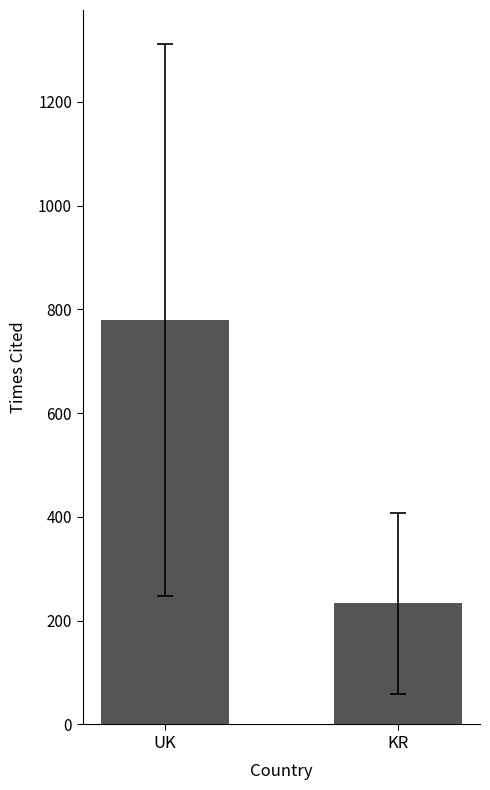

Reading right to left, what are all the values shown in this chart?

KR=233.3	UK=779.2